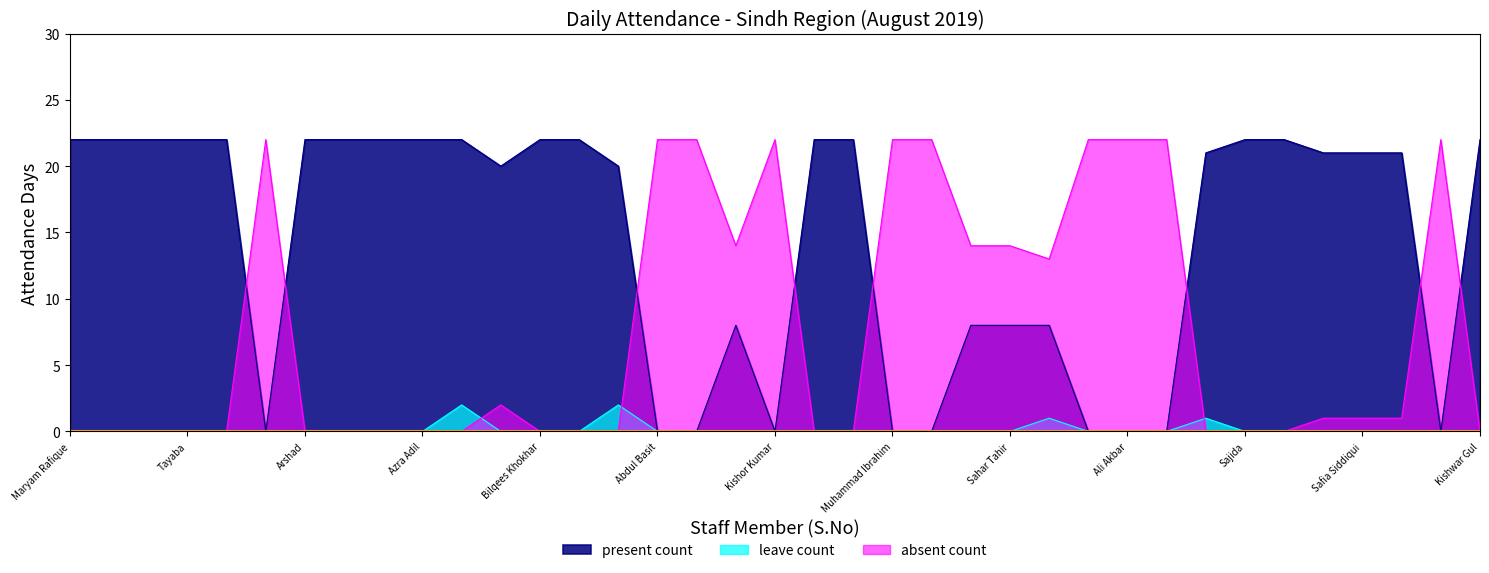

Reading right to left, list all the values displayed in this chart.

present_count: Kishwar Gul=22	Rabia Imran=0	Abdul Rahim=21	Safia Siddiqui=21	Shafiq Ur Rehman=21	Javeria=22	Sajida=22	Shehneela=21	Yasir Raza=0	Ali Akbar=0	Allah Jurrio=0	Talib Hussain=8	Sahar Tahir=8	Rabel Sheikh=8	Muzzafar Ali=0	Muhammad Ibrahim=0	Abdul Samad=22	Khair Muhammad=22	Kishor Kumar=0	Abdul Hameed=8	Riaz Ahmed=0	Abdul Basit=0	Athar Hussain=20	Muhammad Bux=22	Bilqees Khokhar=22	Shah Zor=20	Kausar Rehman=22	Azra Adil=22	Imran Aslam=22	Saveeta Khiani=22	Arshad=22	Shazia=0	Razia Sultana=22	Tayaba=22	Nabila Malik=22	Fida Hussain=22	Maryam Rafique=22
leave_count: Kishwar Gul=0	Rabia Imran=0	Abdul Rahim=0	Safia Siddiqui=0	Shafiq Ur Rehman=0	Javeria=0	Sajida=0	Shehneela=1	Yasir Raza=0	Ali Akbar=0	Allah Jurrio=0	Talib Hussain=1	Sahar Tahir=0	Rabel Sheikh=0	Muzzafar Ali=0	Muhammad Ibrahim=0	Abdul Samad=0	Khair Muhammad=0	Kishor Kumar=0	Abdul Hameed=0	Riaz Ahmed=0	Abdul Basit=0	Athar Hussain=2	Muhammad Bux=0	Bilqees Khokhar=0	Shah Zor=0	Kausar Rehman=2	Azra Adil=0	Imran Aslam=0	Saveeta Khiani=0	Arshad=0	Shazia=0	Razia Sultana=0	Tayaba=0	Nabila Malik=0	Fida Hussain=0	Maryam Rafique=0
absent_count: Kishwar Gul=0	Rabia Imran=22	Abdul Rahim=1	Safia Siddiqui=1	Shafiq Ur Rehman=1	Javeria=0	Sajida=0	Shehneela=0	Yasir Raza=22	Ali Akbar=22	Allah Jurrio=22	Talib Hussain=13	Sahar Tahir=14	Rabel Sheikh=14	Muzzafar Ali=22	Muhammad Ibrahim=22	Abdul Samad=0	Khair Muhammad=0	Kishor Kumar=22	Abdul Hameed=14	Riaz Ahmed=22	Abdul Basit=22	Athar Hussain=0	Muhammad Bux=0	Bilqees Khokhar=0	Shah Zor=2	Kausar Rehman=0	Azra Adil=0	Imran Aslam=0	Saveeta Khiani=0	Arshad=0	Shazia=22	Razia Sultana=0	Tayaba=0	Nabila Malik=0	Fida Hussain=0	Maryam Rafique=0